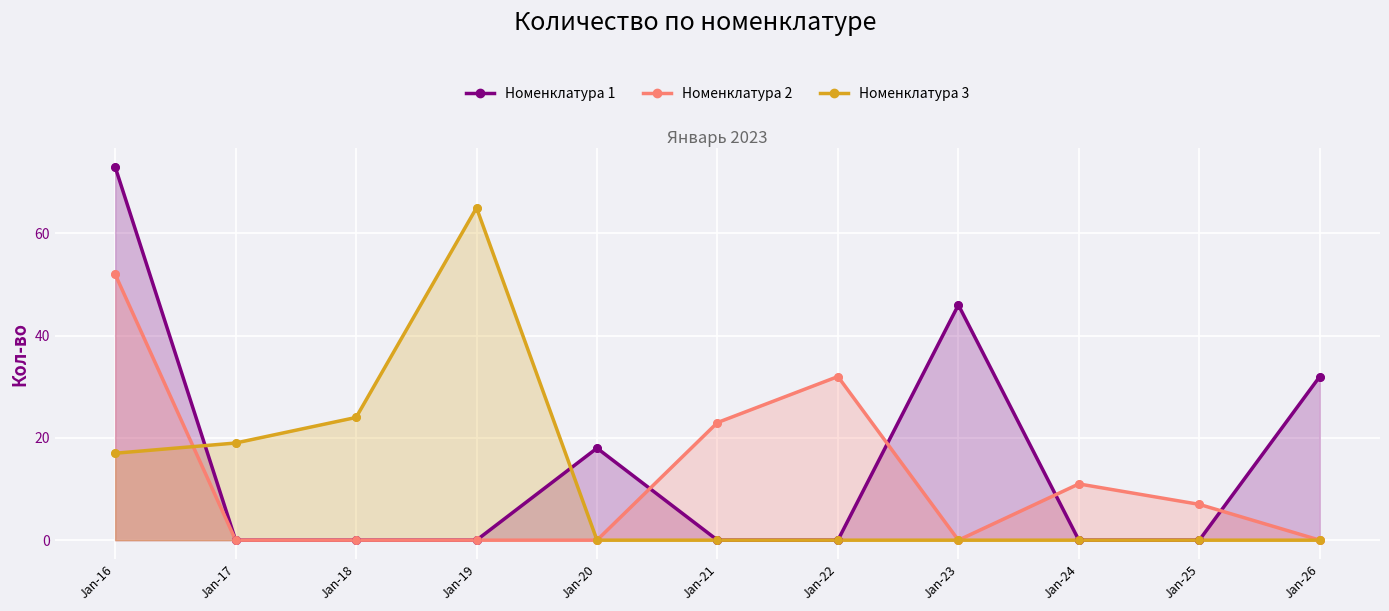

At which category is the sum across all series the highest?

Jan-16